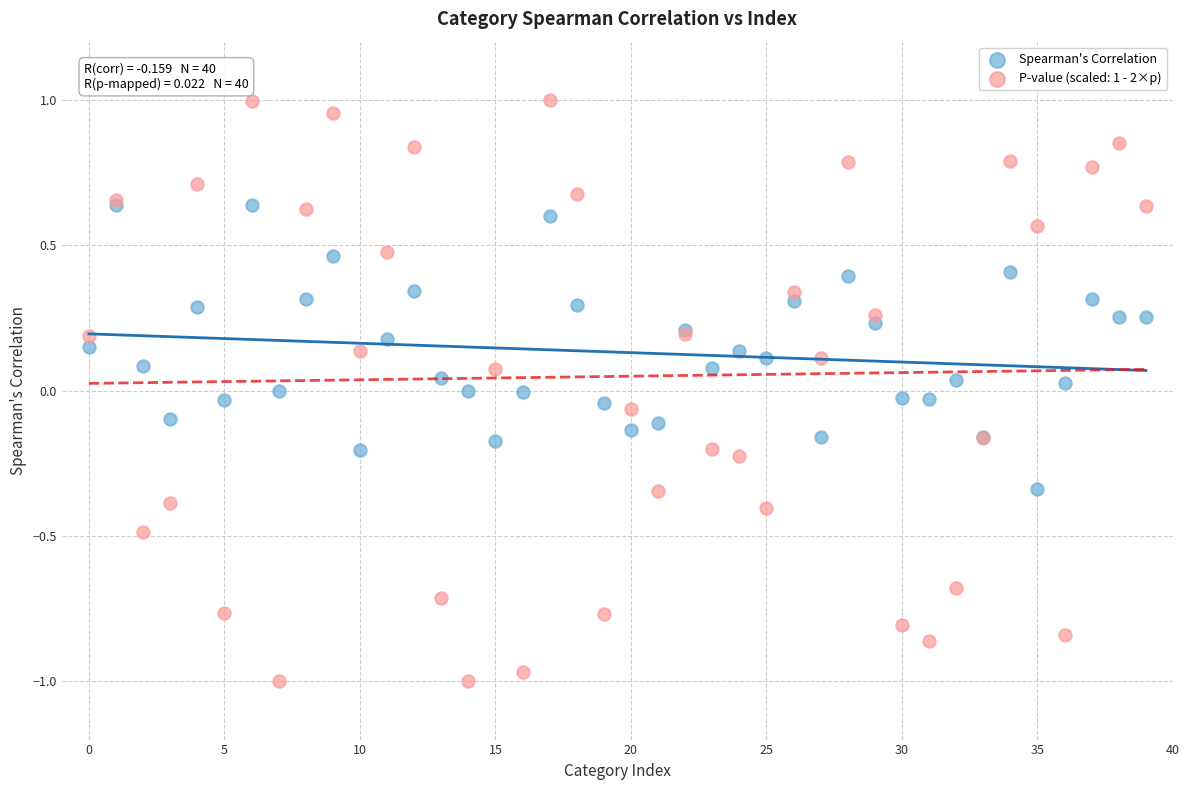

Which series has the largest Y range (max minus min)?

P-value (scaled: 1 - 2×p)